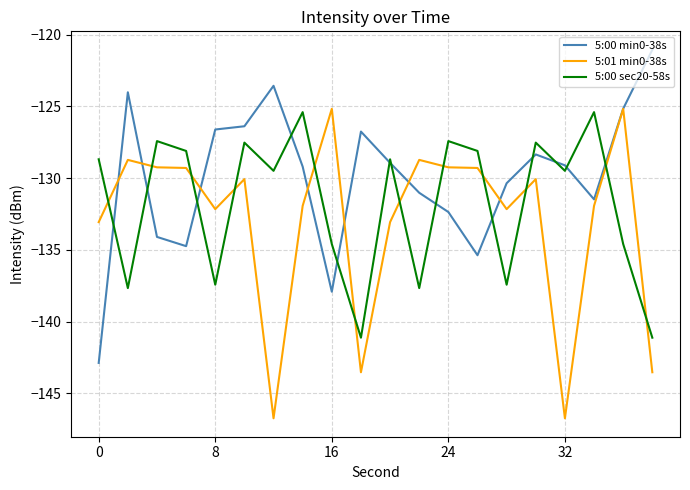

What is the smallest value displayed?

-146.7